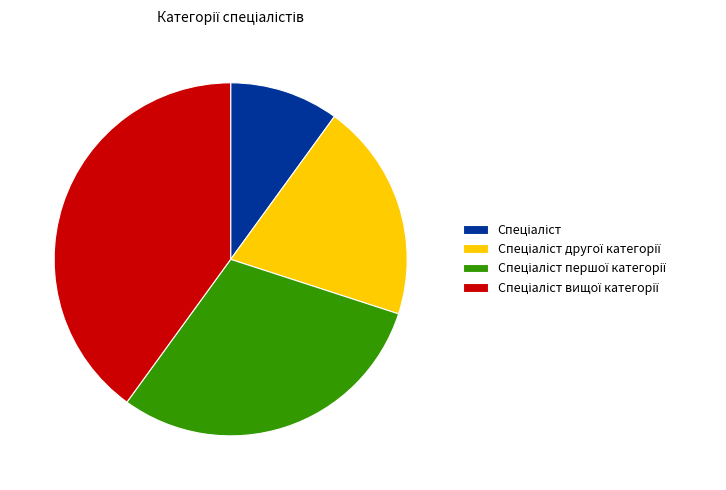

Is there a majority slice in this chart?

No